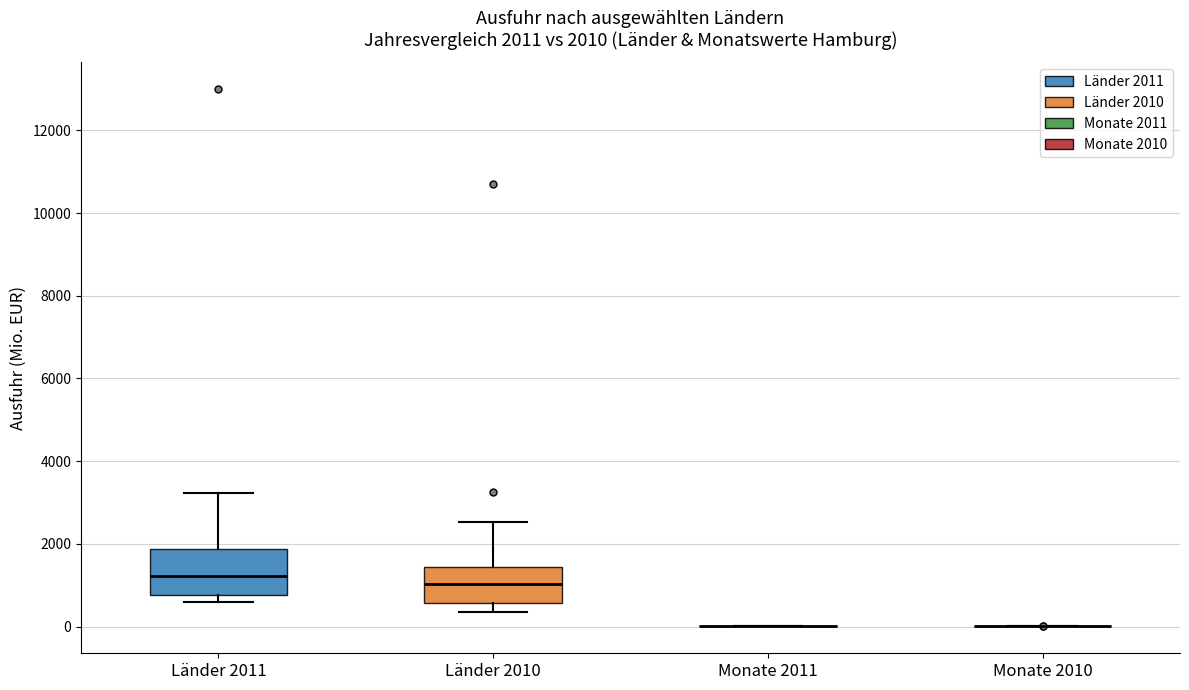

Which box is the tallest, from its lower edge to its upper edge?

Länder 2011